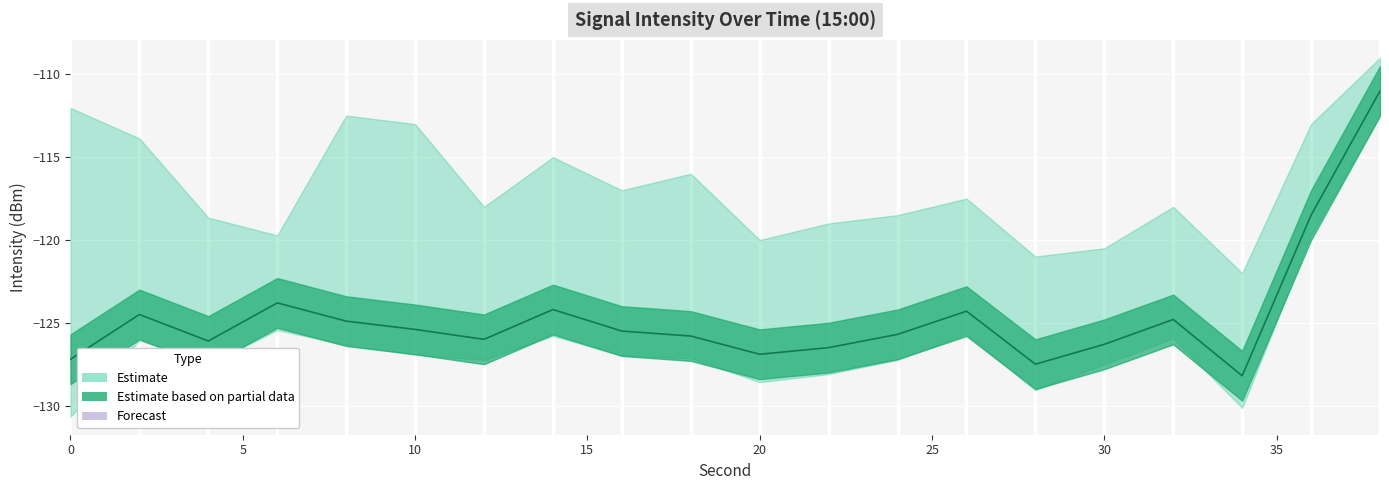

What is the smallest value displayed?

-128.2